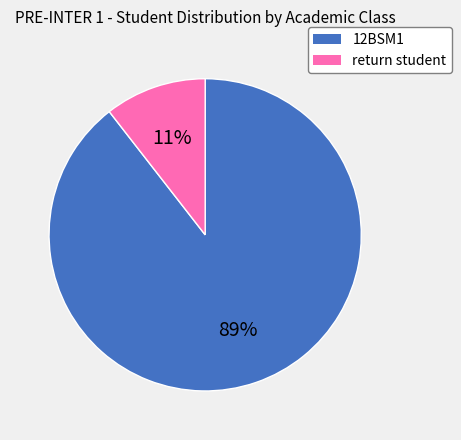

To the nearest percent, what percentage of the pie is return student?

11%